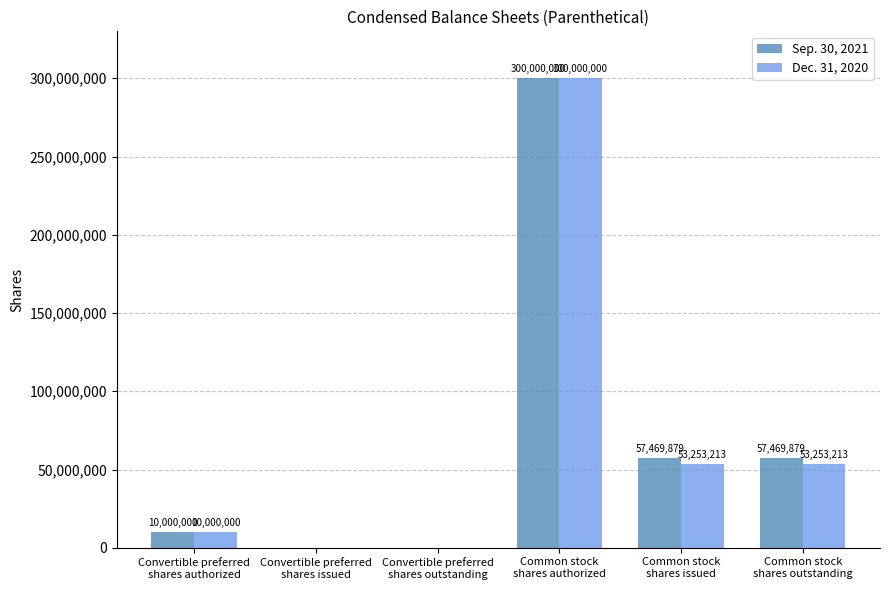

Which series has the largest total across all categories?

Sep. 30, 2021